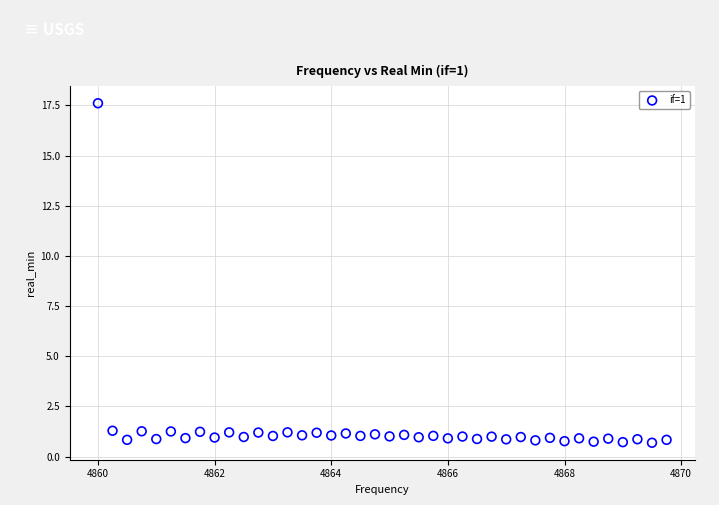

What is the range of X values (max minus min)?

9.8